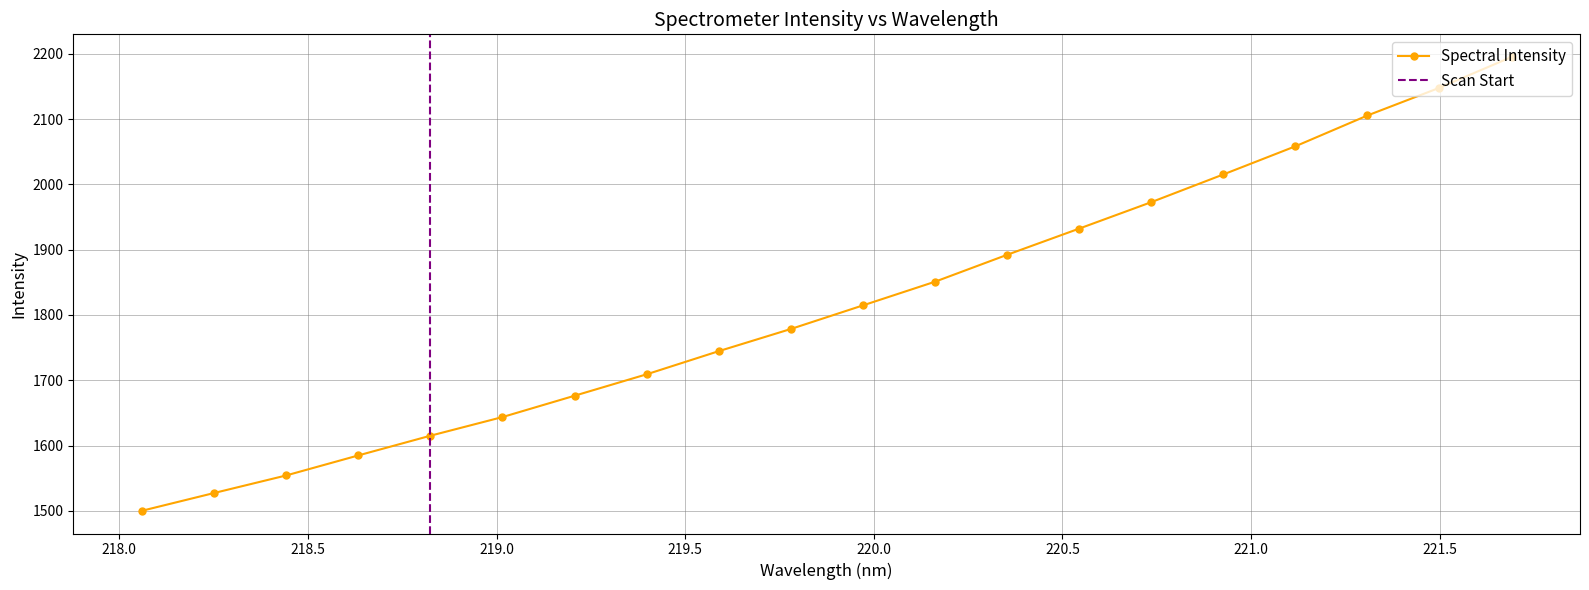

How many data points are above 1814?

10